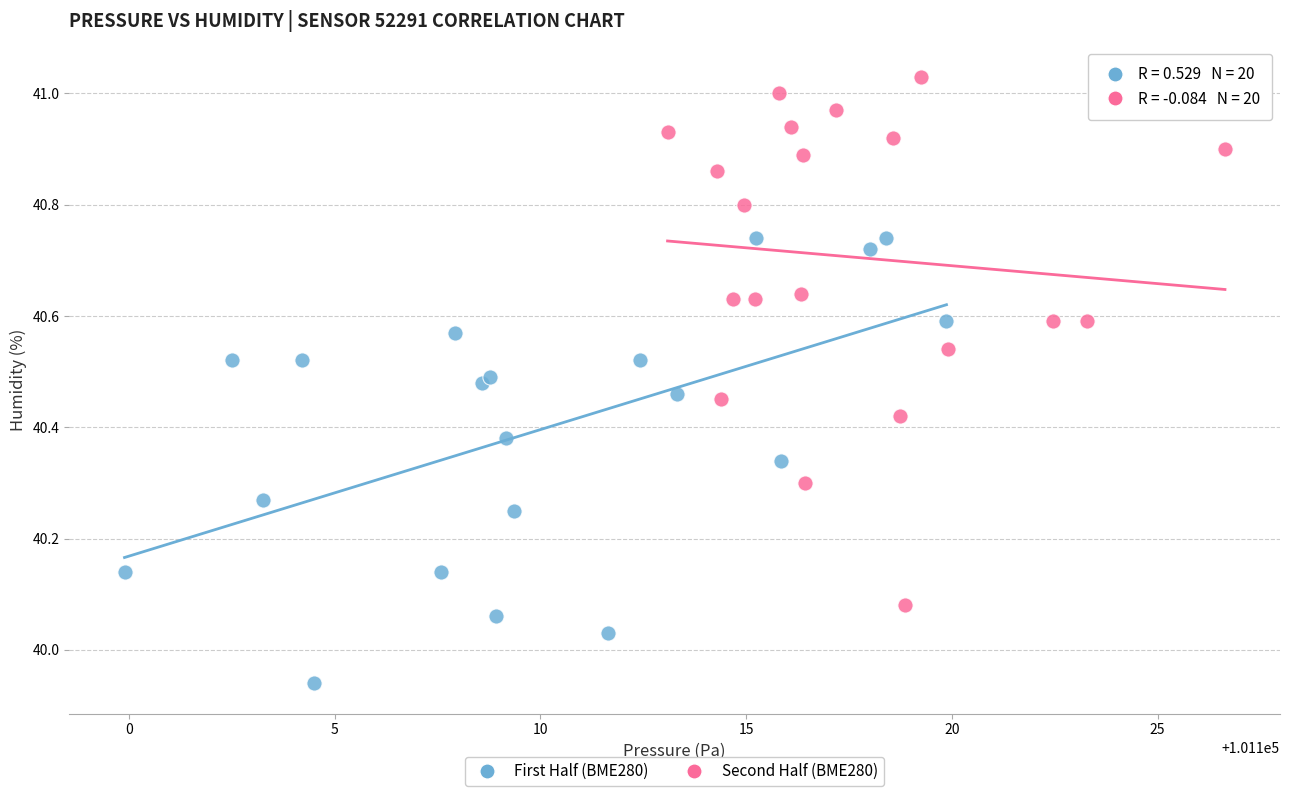

Which series reaches the minimum Y coordinate?

First Half (BME280)